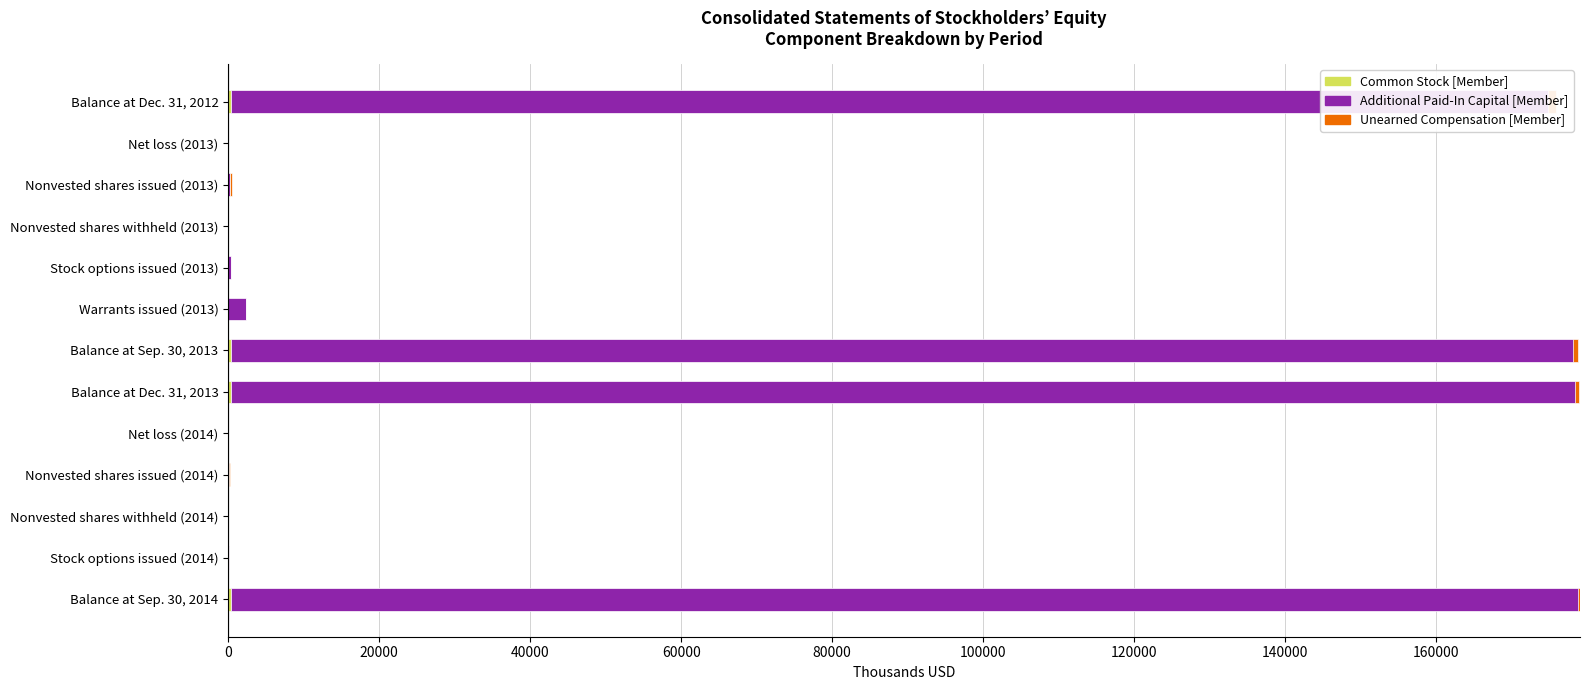

Rank the series by their maximum value, from highest to lowest.

Additional Paid-In Capital [Member], Common Stock [Member], Unearned Compensation [Member]